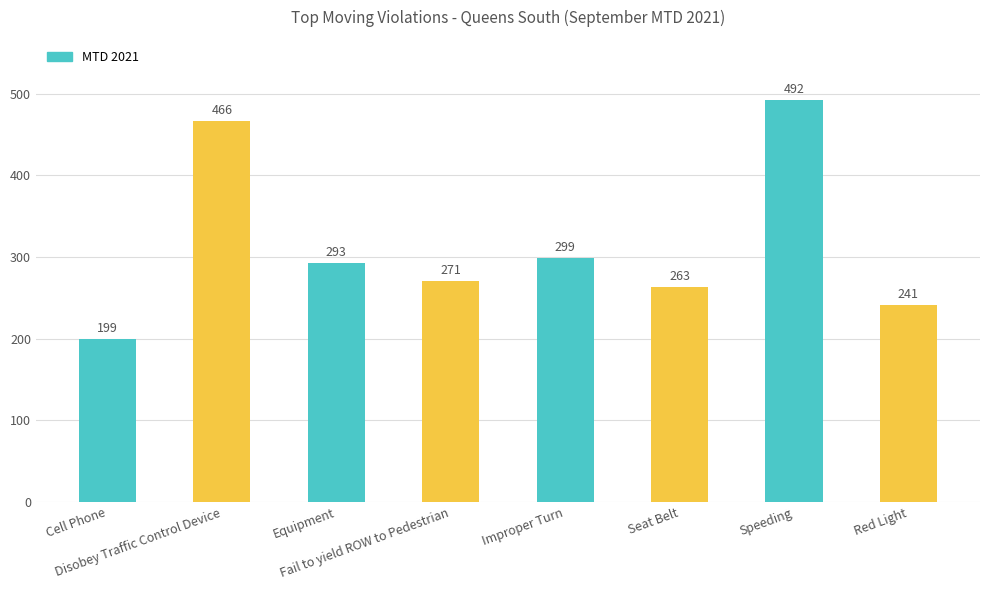

Is it true that the value at Improper Turn is 397?

False